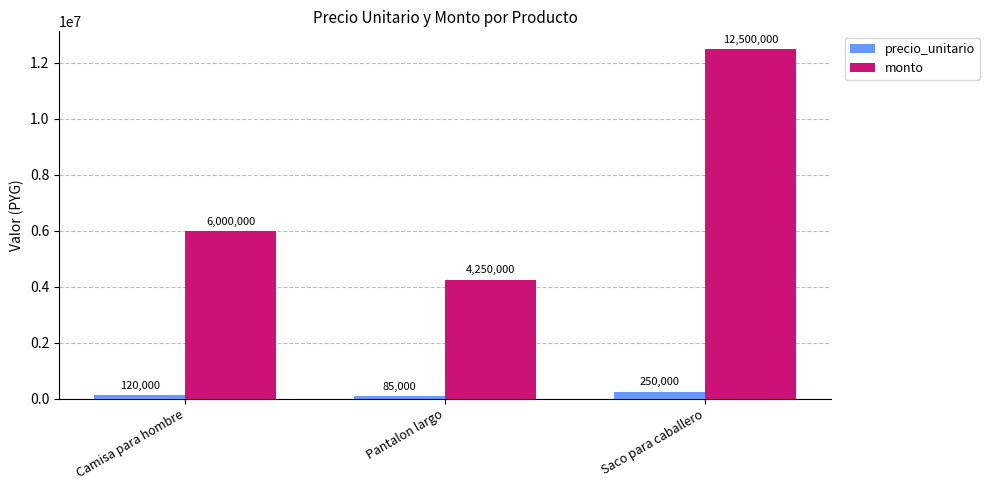

Which category has the lowest value across all series?

Pantalon largo